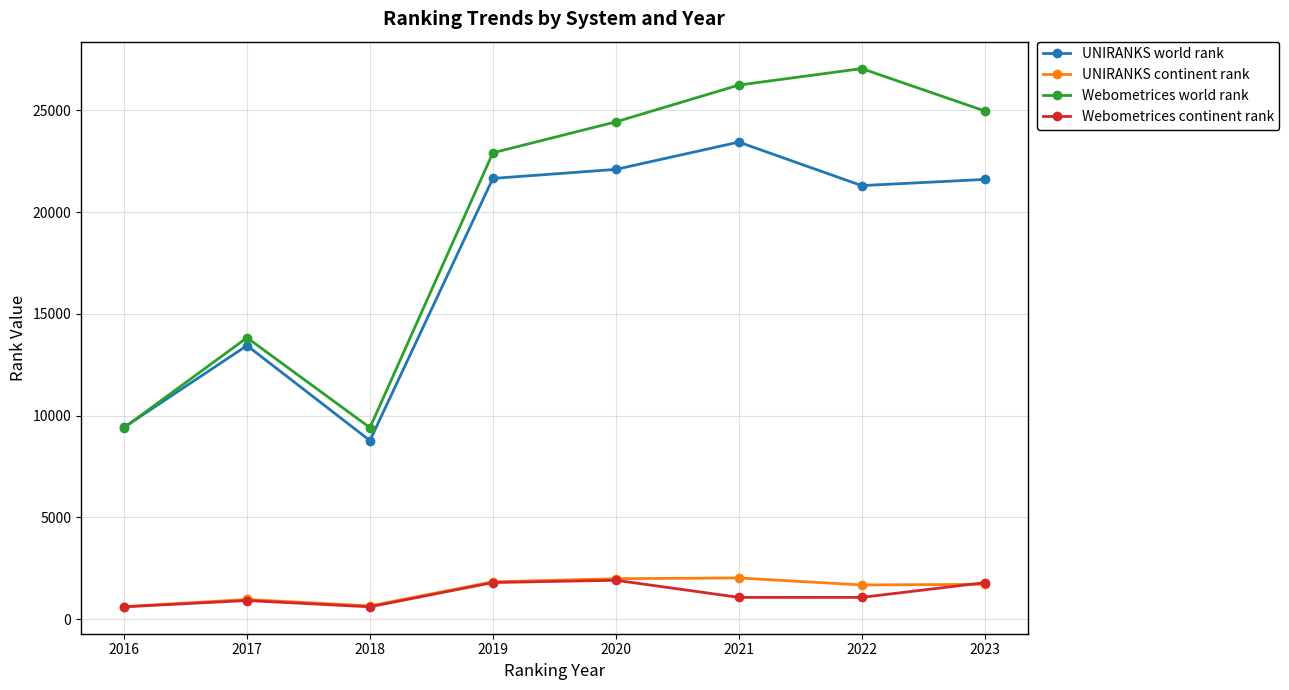

The Webometrices world rank series shows 15361 at 2020. True or false?

False